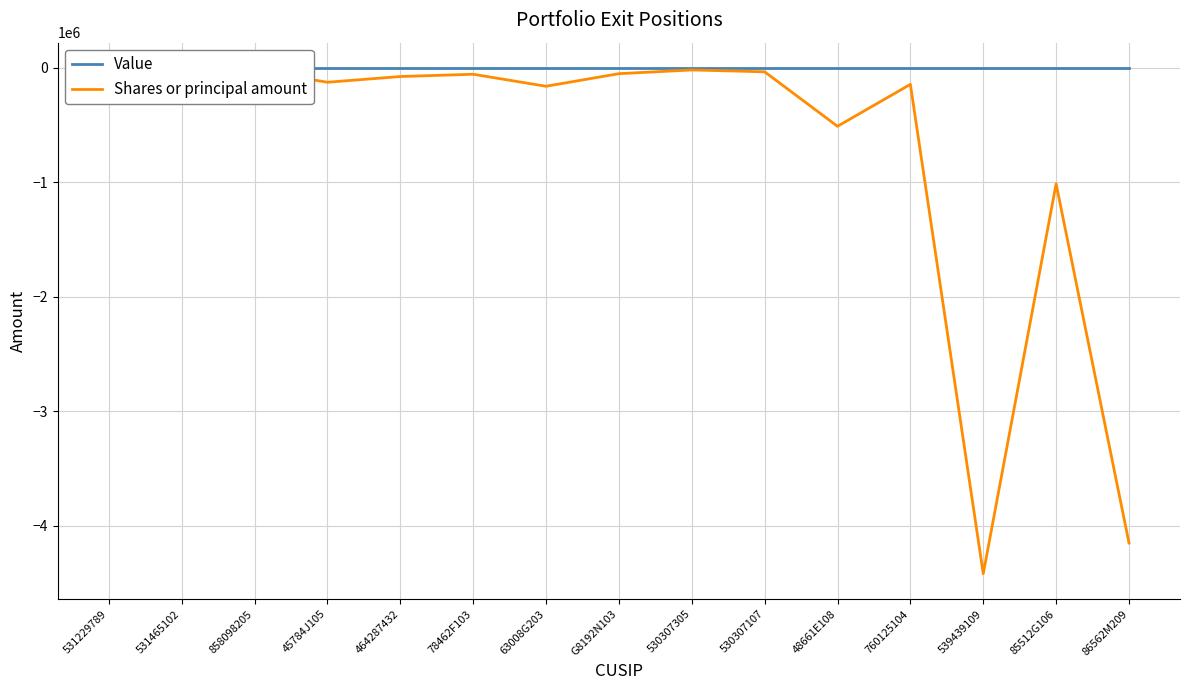

What is the value of the Shares or principal amount point at the 13th from the left?

-4421183